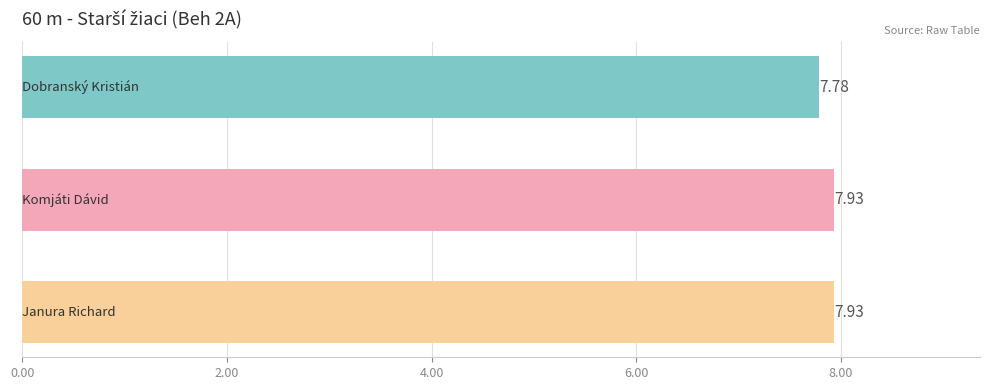

What is the sum of all values?

23.6